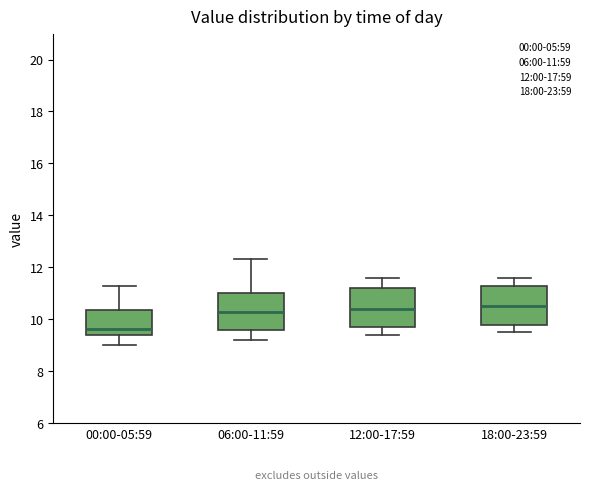

Reading left to right, transcribe this box plot: for each box, give where its median line is, the range the box spans, and where its two whiskers end, as read against the y-axis. The values are not printed on the chart, so give them approximately, as read against the axis.

00:00-05:59: median 9.6, box 9.4 to 10.4, whiskers 9.0 to 11.2
06:00-11:59: median 10.2, box 9.6 to 11.0, whiskers 9.2 to 12.4
12:00-17:59: median 10.4, box 9.8 to 11.2, whiskers 9.4 to 11.6
18:00-23:59: median 10.6, box 9.8 to 11.4, whiskers 9.6 to 11.6